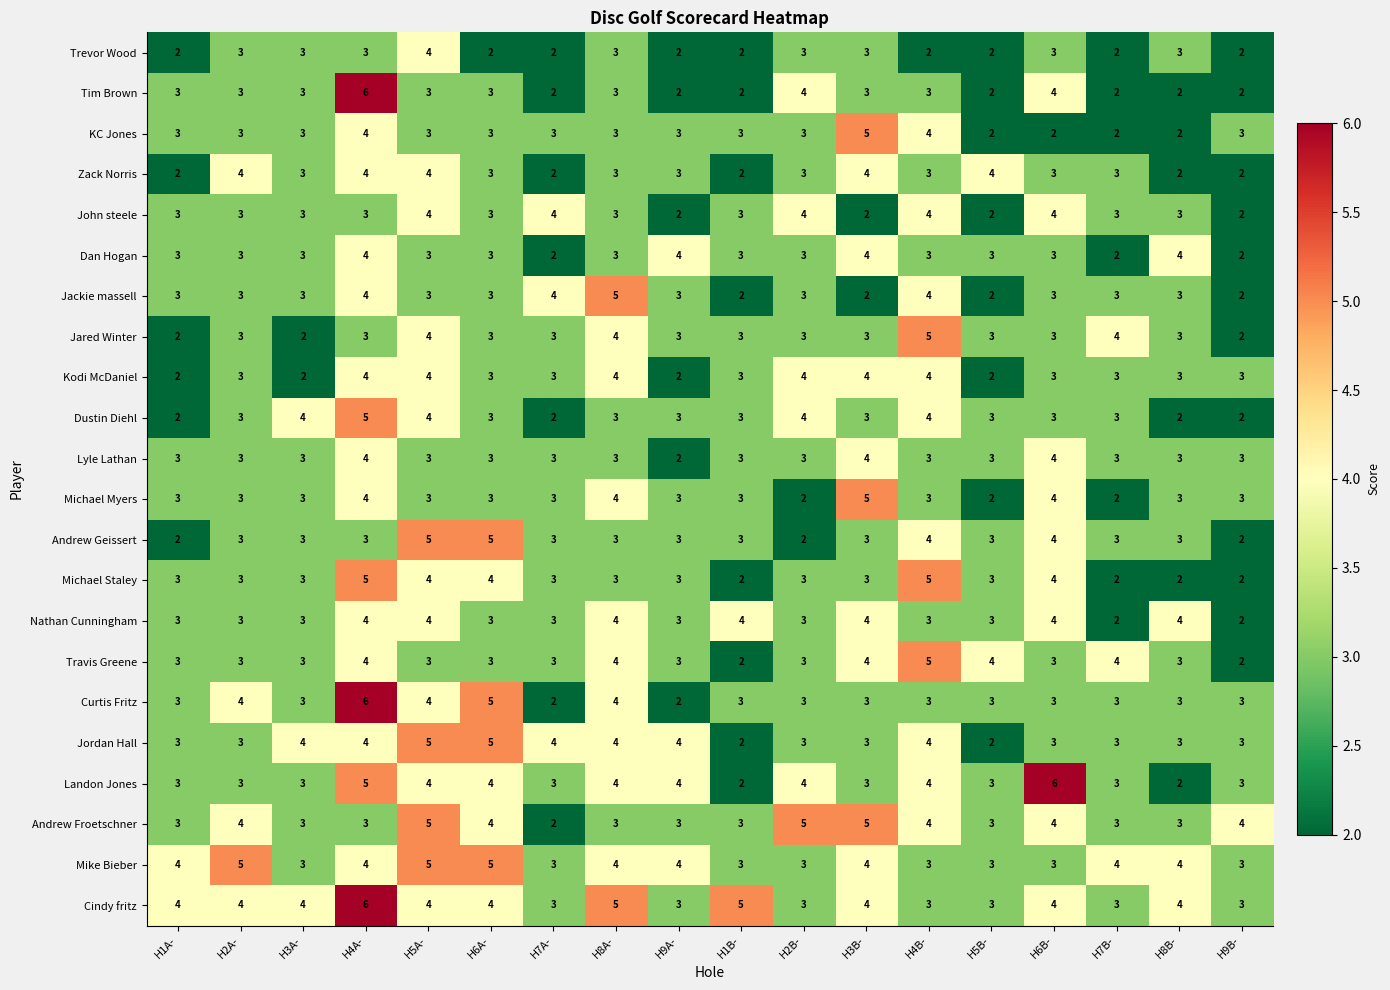

What is the sum of all Dustin Diehl values?

56